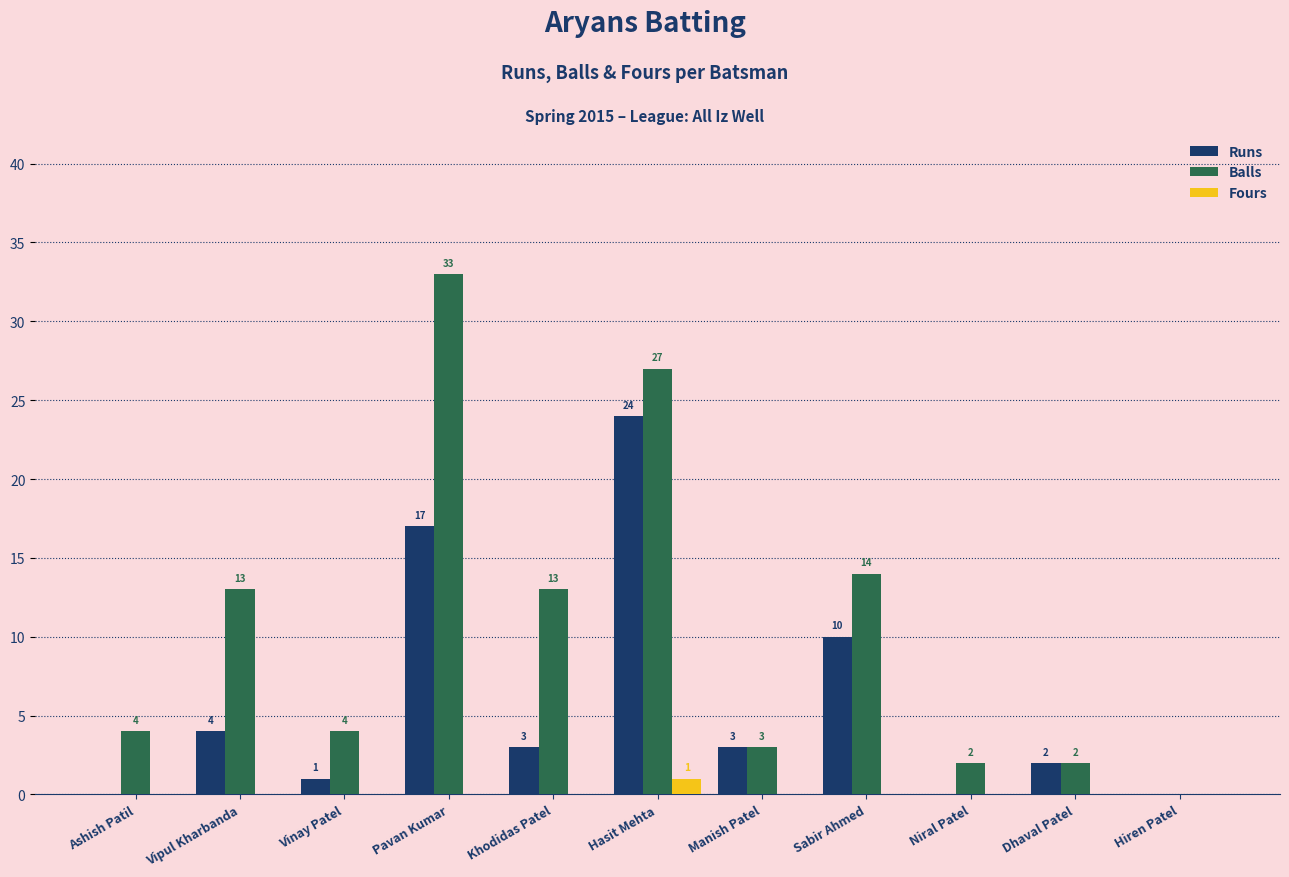

Are the bars grouped side by side (vs. stacked)?

Yes